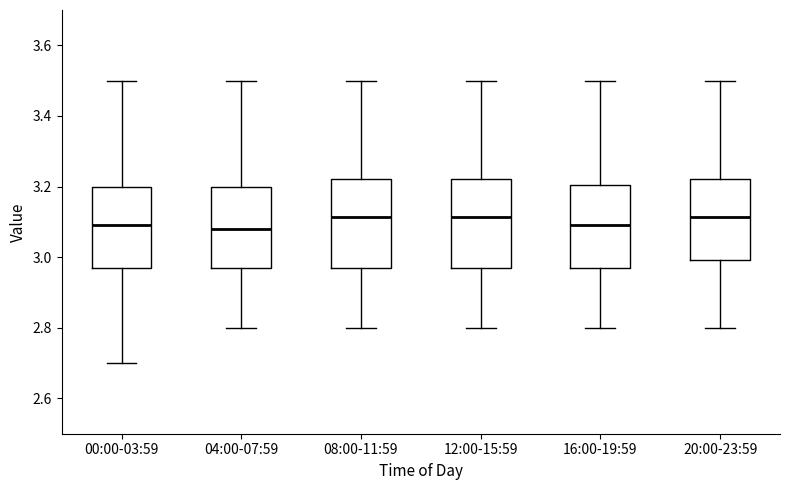

Reading left to right, read every box against the y-axis: the position of its median line, the range the box covers, and the ends of its whiskers. The values are not printed on the chart, so give them approximately, as read against the axis.

00:00-03:59: median 3.10, box 2.98 to 3.20, whiskers 2.70 to 3.50
04:00-07:59: median 3.08, box 2.98 to 3.20, whiskers 2.80 to 3.50
08:00-11:59: median 3.12, box 2.98 to 3.22, whiskers 2.80 to 3.50
12:00-15:59: median 3.12, box 2.98 to 3.22, whiskers 2.80 to 3.50
16:00-19:59: median 3.10, box 2.98 to 3.20, whiskers 2.80 to 3.50
20:00-23:59: median 3.12, box 3.00 to 3.22, whiskers 2.80 to 3.50